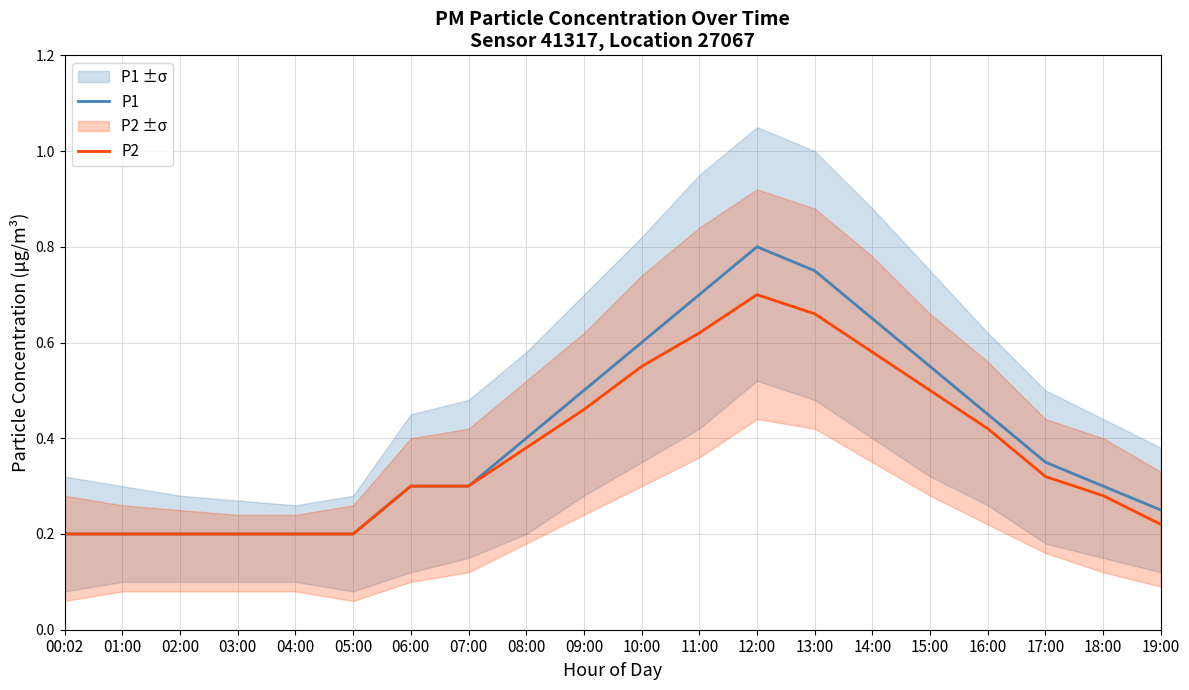

Reading left to right, extract all data points from this chart.

P1: 0.2	0.2	0.2	0.2	0.2	0.2	0.3	0.3	0.4	0.5	0.6	0.7	0.8	0.8	0.7	0.6	0.5	0.3	0.3	0.2
P2: 0.2	0.2	0.2	0.2	0.2	0.2	0.3	0.3	0.4	0.5	0.6	0.6	0.7	0.7	0.6	0.5	0.4	0.3	0.3	0.2